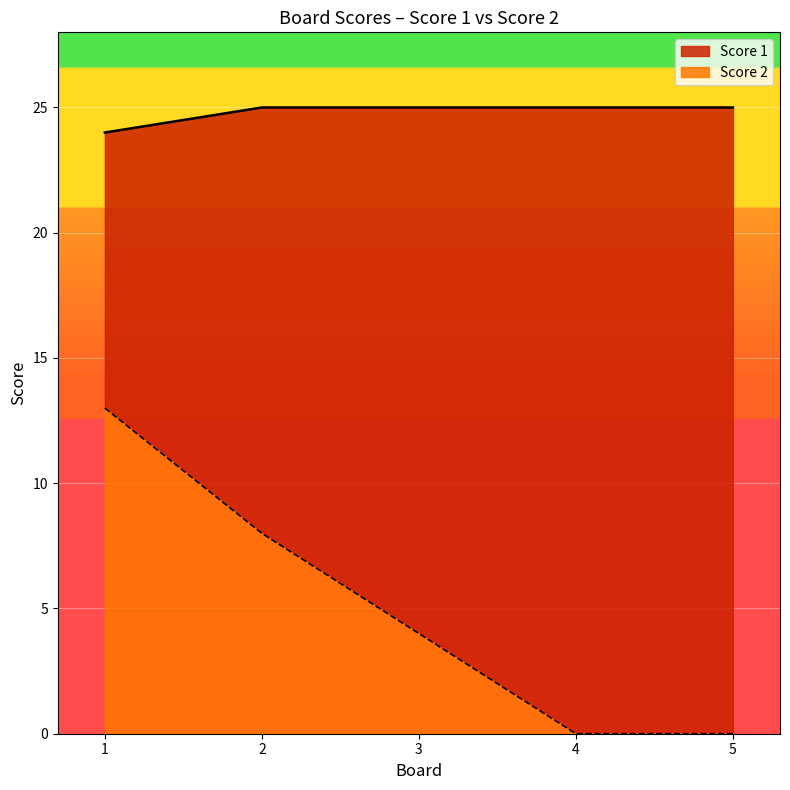

Reading right to left, list all the values displayed in this chart.

Score 1: 25	25	25	25	24
Score 2: 0	0	4	8	13